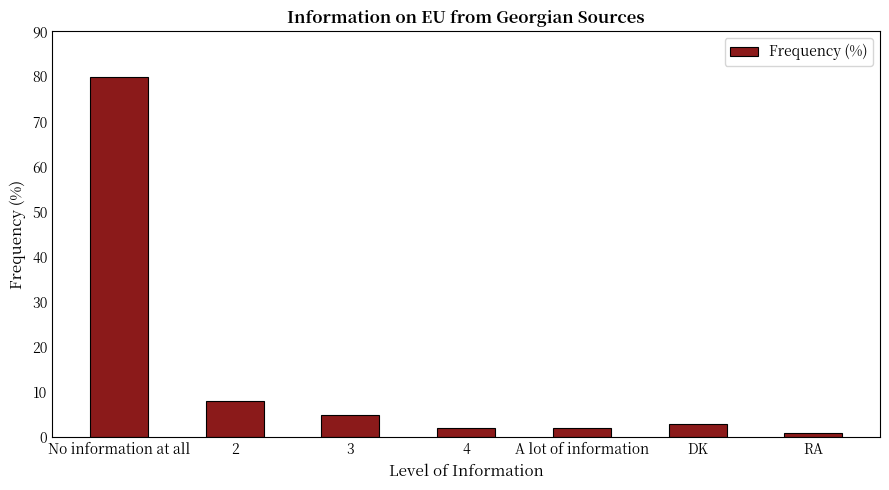

The value at 2 is 8. True or false?

True